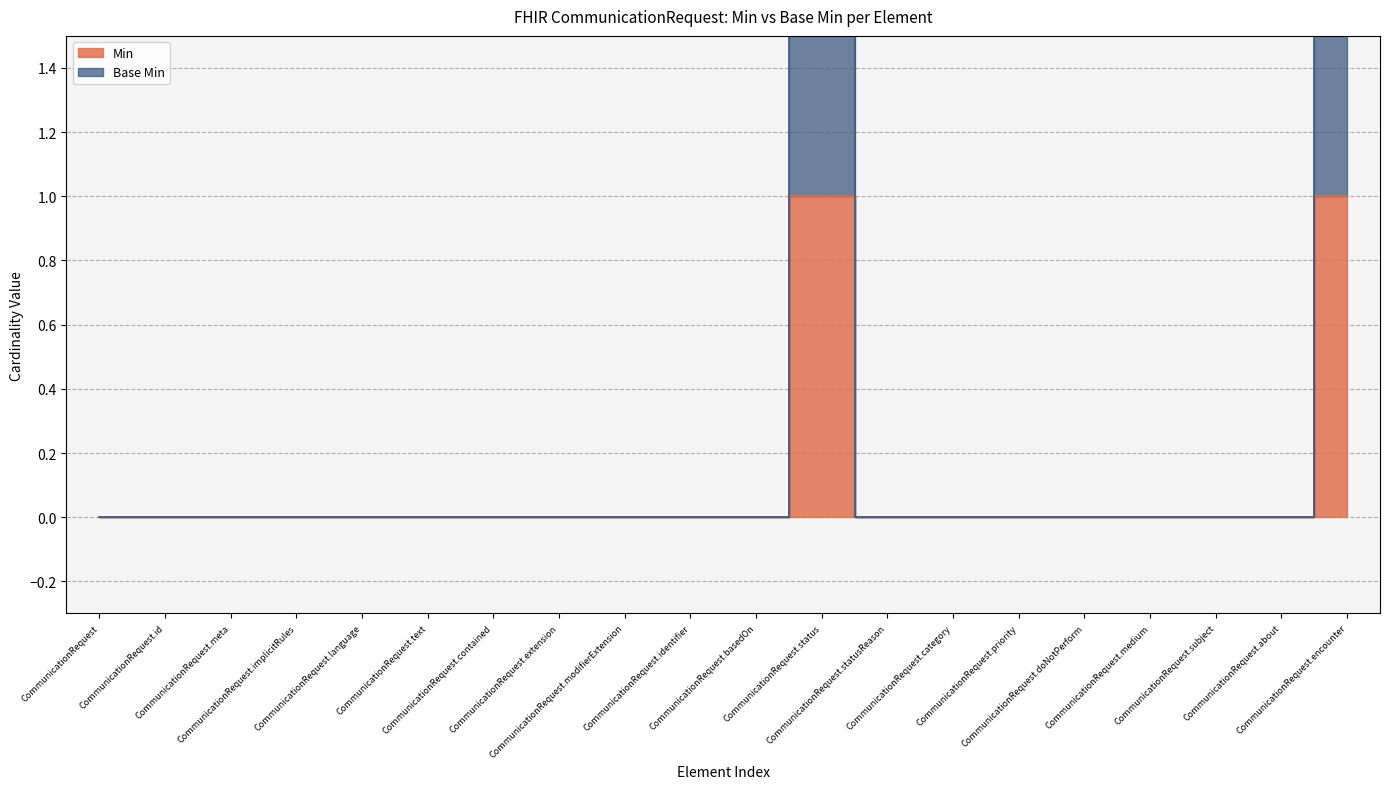

Rank the series at CommunicationRequest.id from lowest to highest value.

Min, Base Min